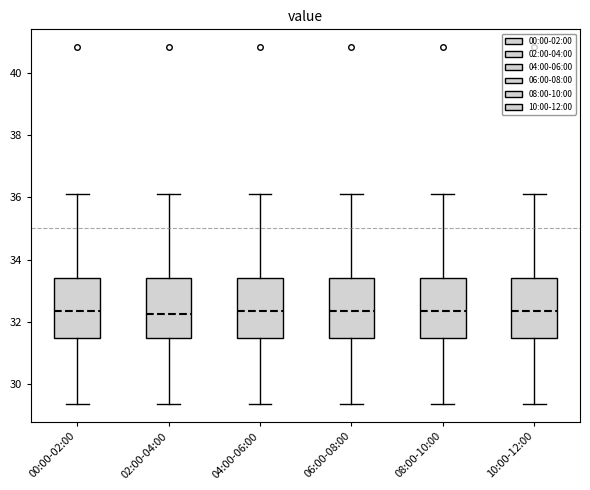

Reading left to right, transcribe this box plot: for each box, give where its median line is, the range the box spans, and where its two whiskers end, as read against the y-axis. The values are not printed on the chart, so give them approximately, as read against the axis.

00:00-02:00: median 32.4, box 31.4 to 33.4, whiskers 29.4 to 36.2
02:00-04:00: median 32.2, box 31.4 to 33.4, whiskers 29.4 to 36.2
04:00-06:00: median 32.4, box 31.4 to 33.4, whiskers 29.4 to 36.2
06:00-08:00: median 32.4, box 31.4 to 33.4, whiskers 29.4 to 36.2
08:00-10:00: median 32.4, box 31.4 to 33.4, whiskers 29.4 to 36.2
10:00-12:00: median 32.4, box 31.4 to 33.4, whiskers 29.4 to 36.2